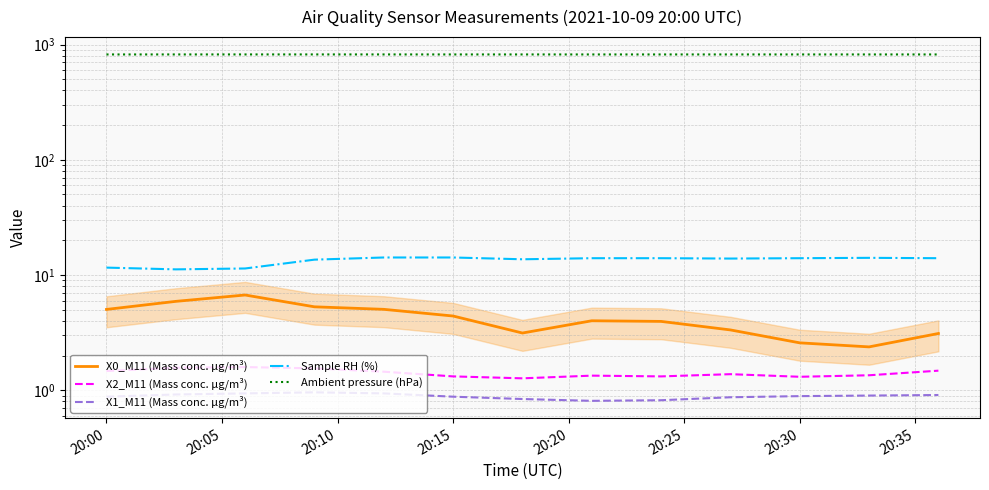

Is it true that X0_M11 (Mass conc. μg/m³) equals 11.8 at 20:10?

False